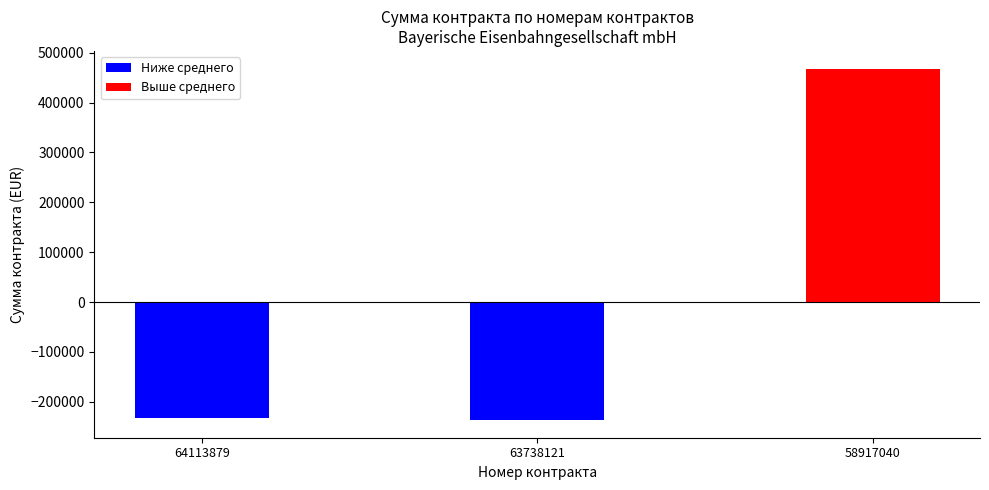

What is the difference between the maximum and minimum values?

705000